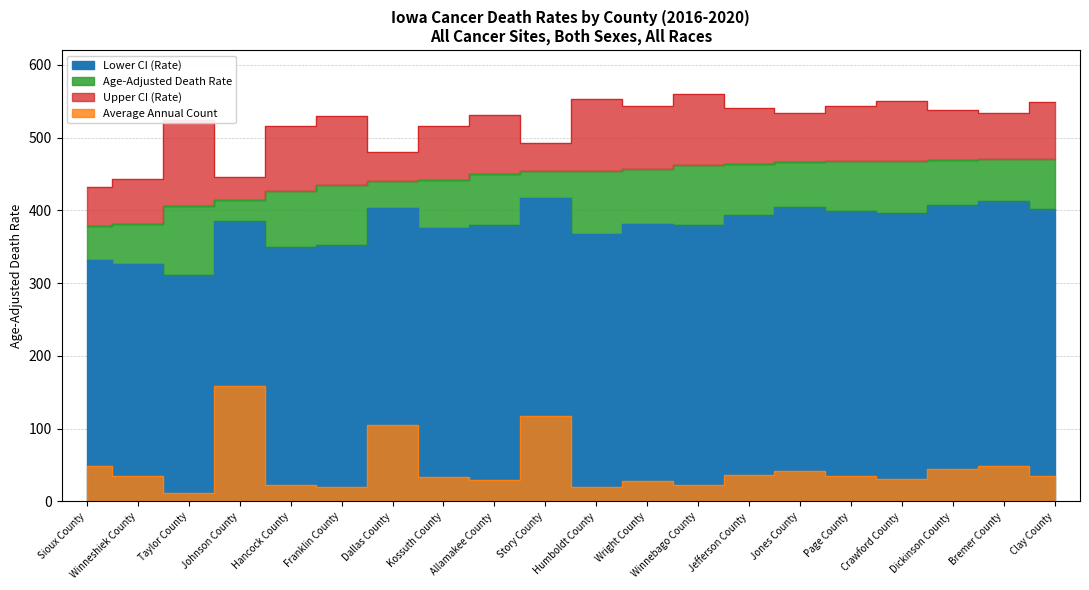

Which series has the largest range (max minus min)?

Average Annual Count